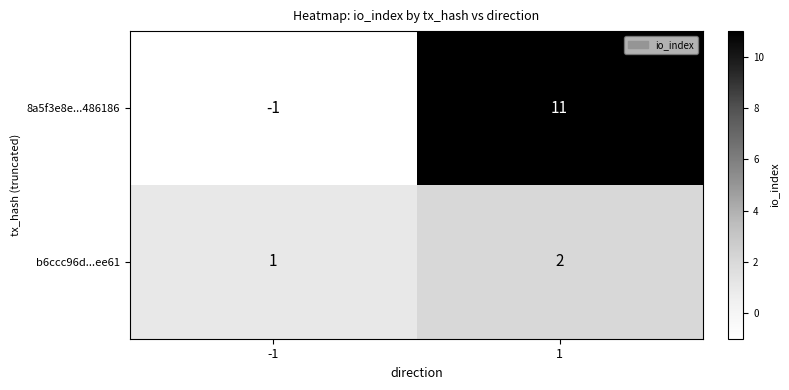

Count the number of categories in the chart.

2